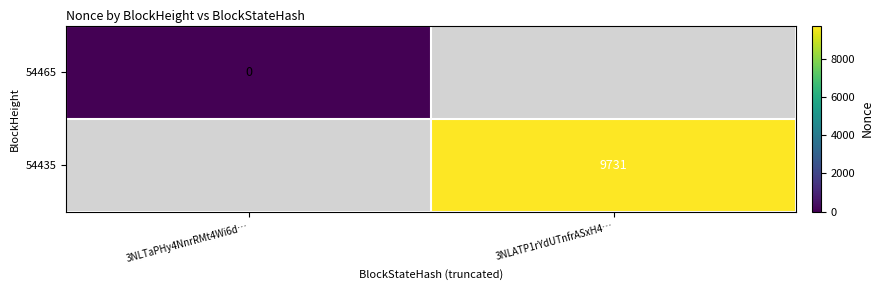

Is it true that 54435 equals 5385 at 3NLATP1rYdUTnfrASxH4…?

False